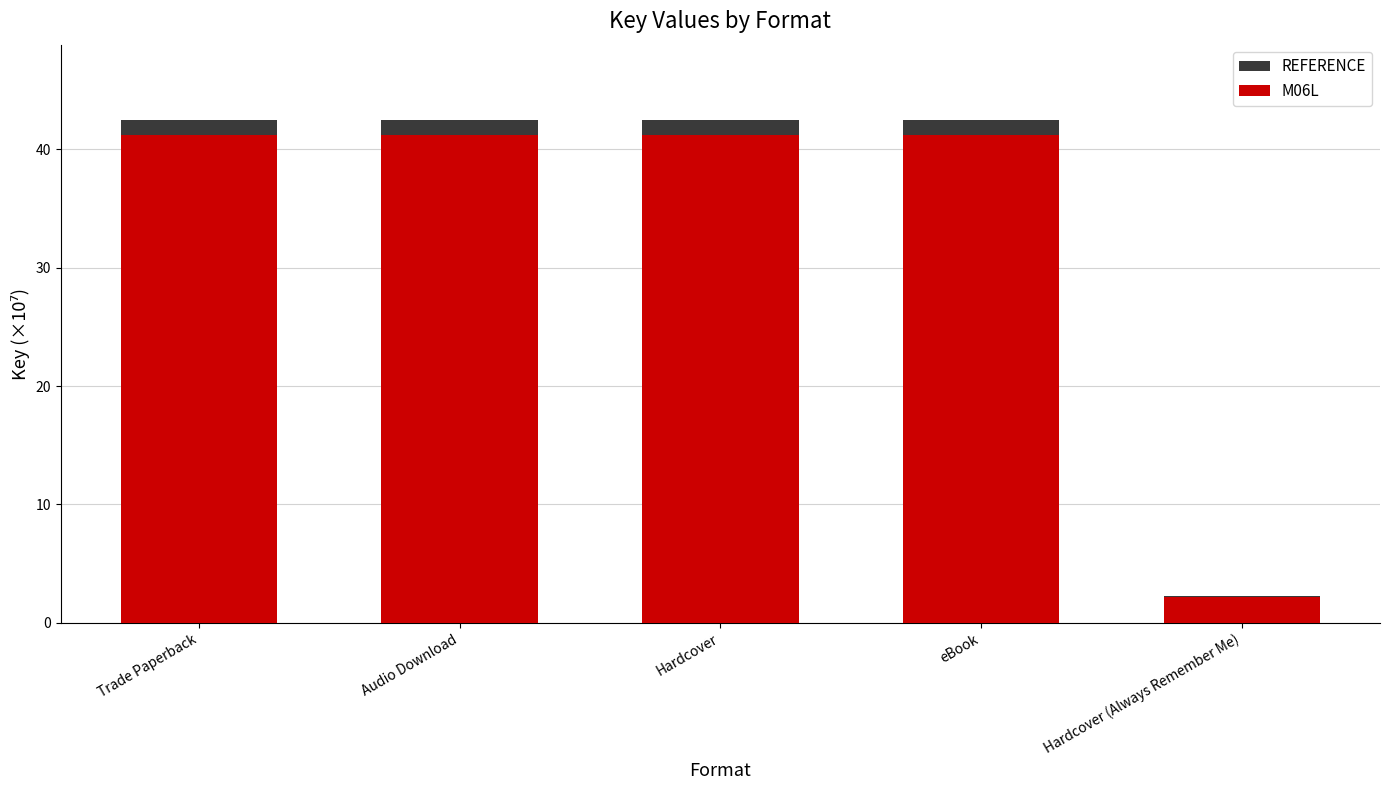

Which series has the largest range (max minus min)?

REFERENCE